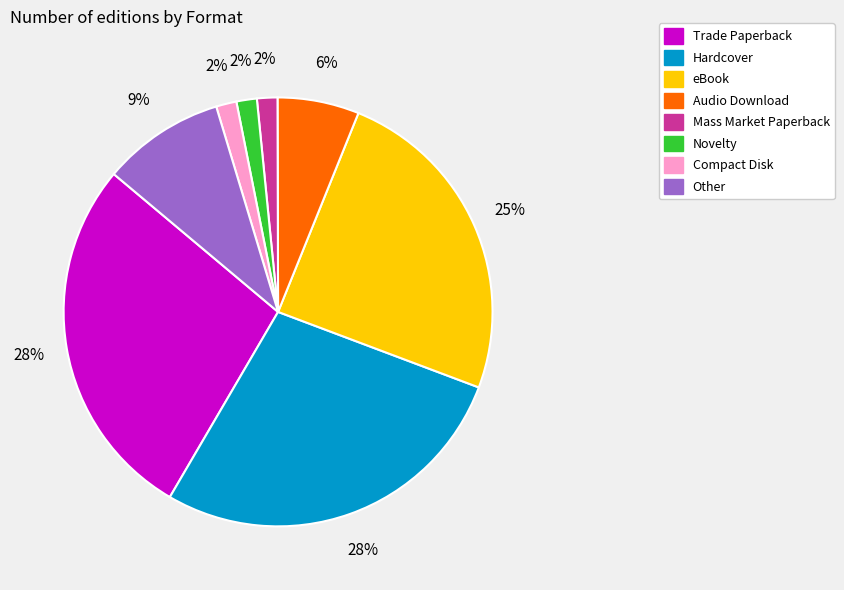

To the nearest percent, what is the average slice percentage?

12%